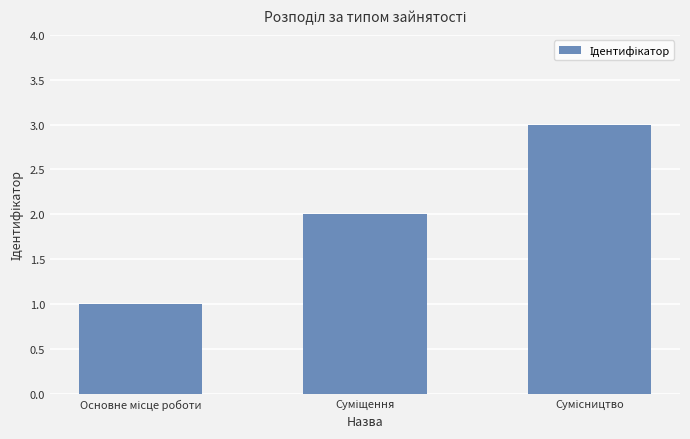

How many distinct data groups are displayed?

1